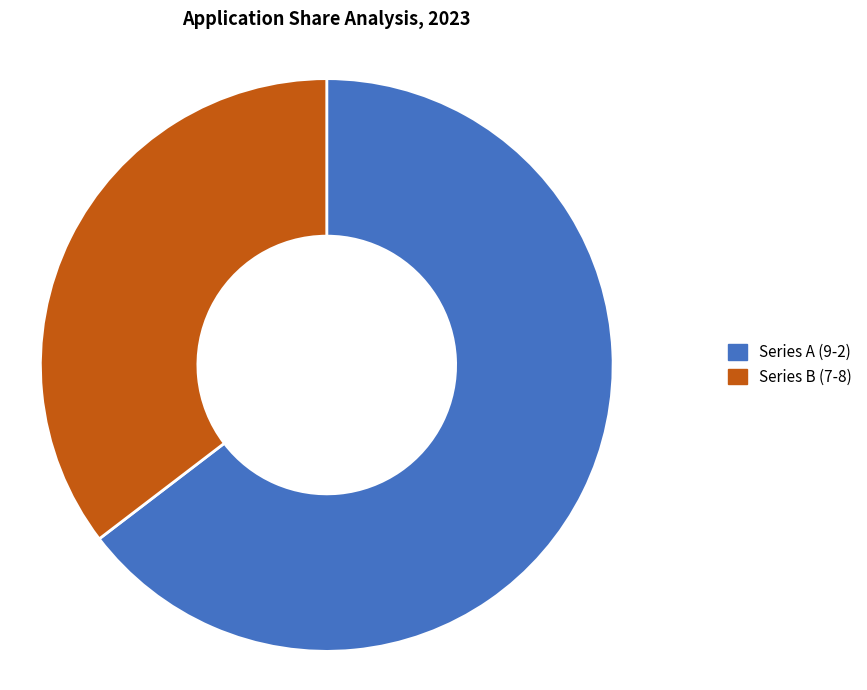

Do Series B (7-8) and Series A (9-2) together represent more than half of the pie?

Yes